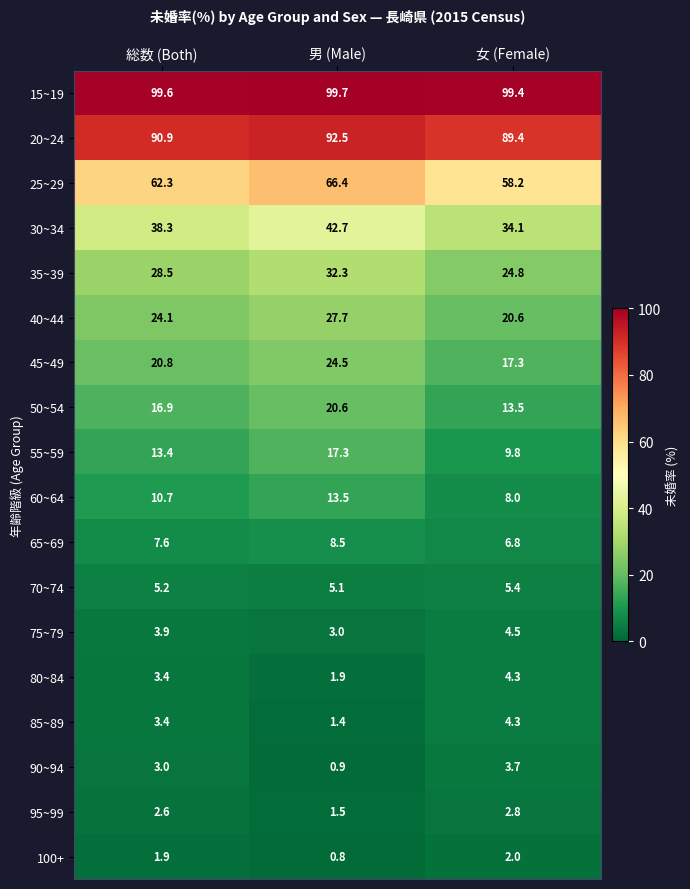

True or false: 65~69 has a value of 8.5 at 男 (Male).

True